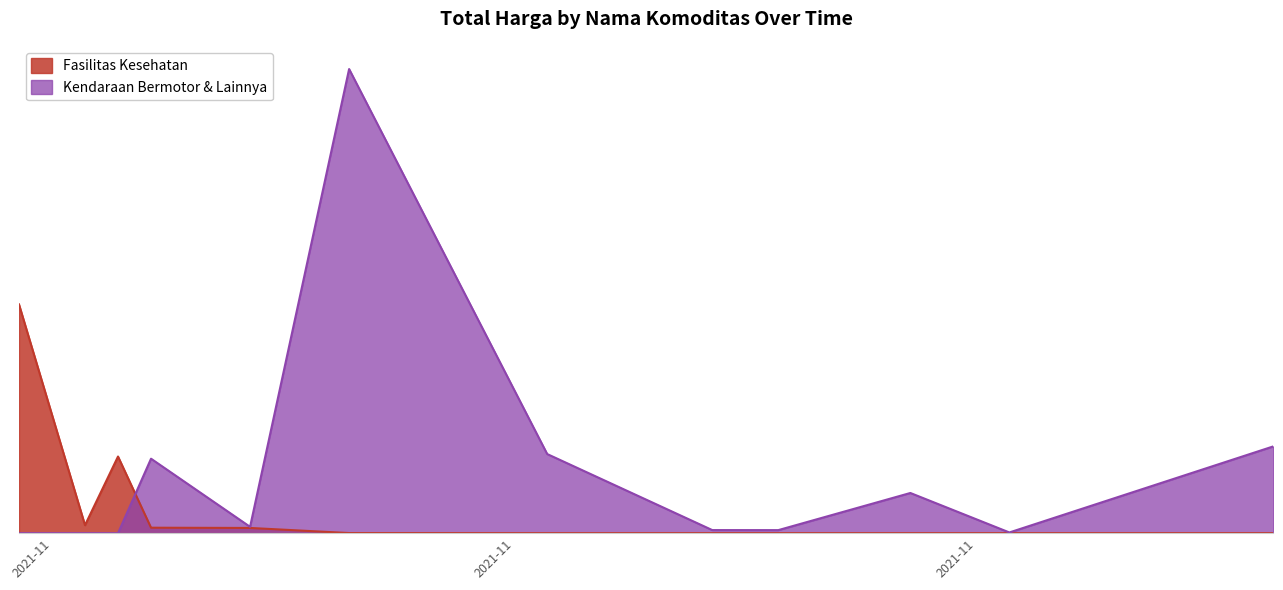

Where is the first local minimum for Kendaraan Bermotor & Lainnya?

2021-11-08